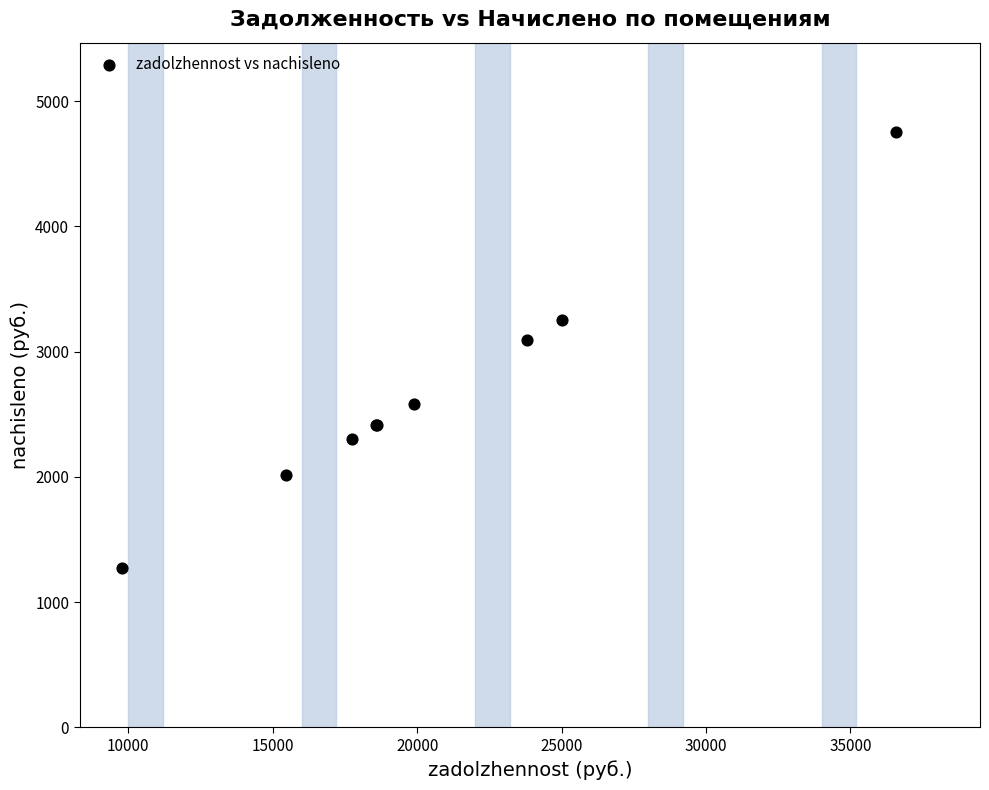

What Y value in the scatter plot is closest to 3013?

3095.0